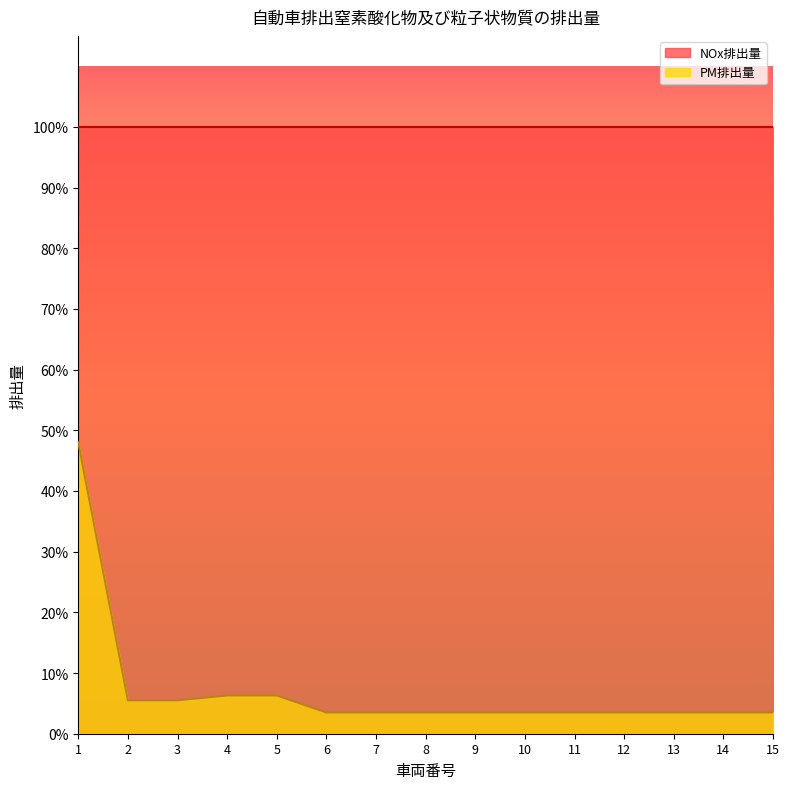

The value at 13 is 0.0. True or false?

True